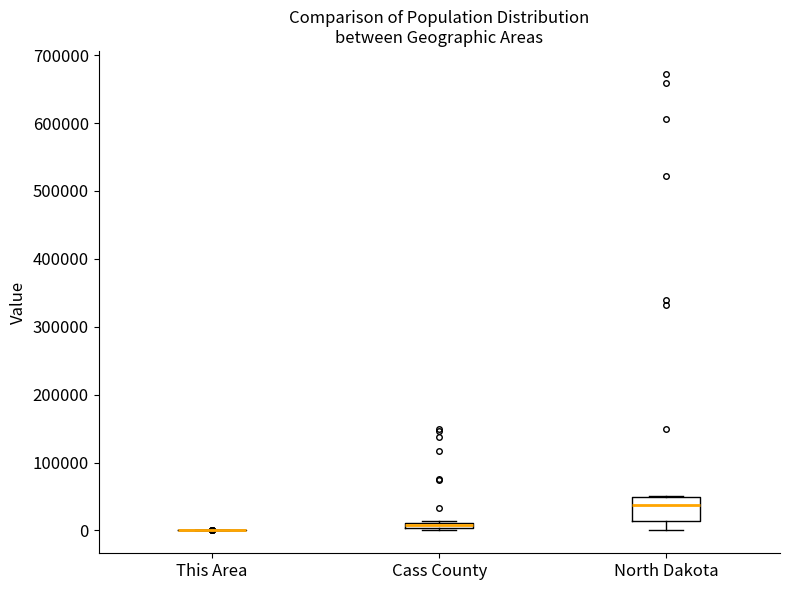

Which box is the tallest, from its lower edge to its upper edge?

North Dakota